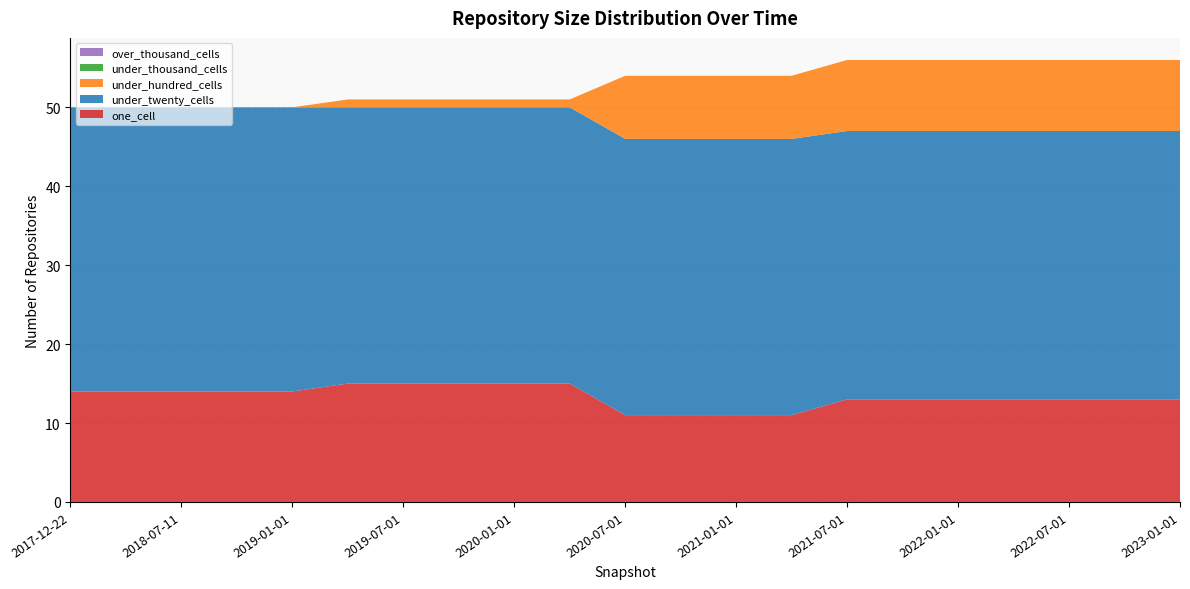

Reading right to left, extract all data points from this chart.

one_cell: 13	13	13	13	13	13	13	11	11	11	11	15	15	15	15	15	14	14	14	14	14
under_twenty_cells: 34	34	34	34	34	34	34	35	35	35	35	35	35	35	35	35	36	36	36	36	36
under_hundred_cells: 9	9	9	9	9	9	9	8	8	8	8	1	1	1	1	1	0	0	0	0	0
under_thousand_cells: 0	0	0	0	0	0	0	0	0	0	0	0	0	0	0	0	0	0	0	0	0
over_thousand_cells: 0	0	0	0	0	0	0	0	0	0	0	0	0	0	0	0	0	0	0	0	0